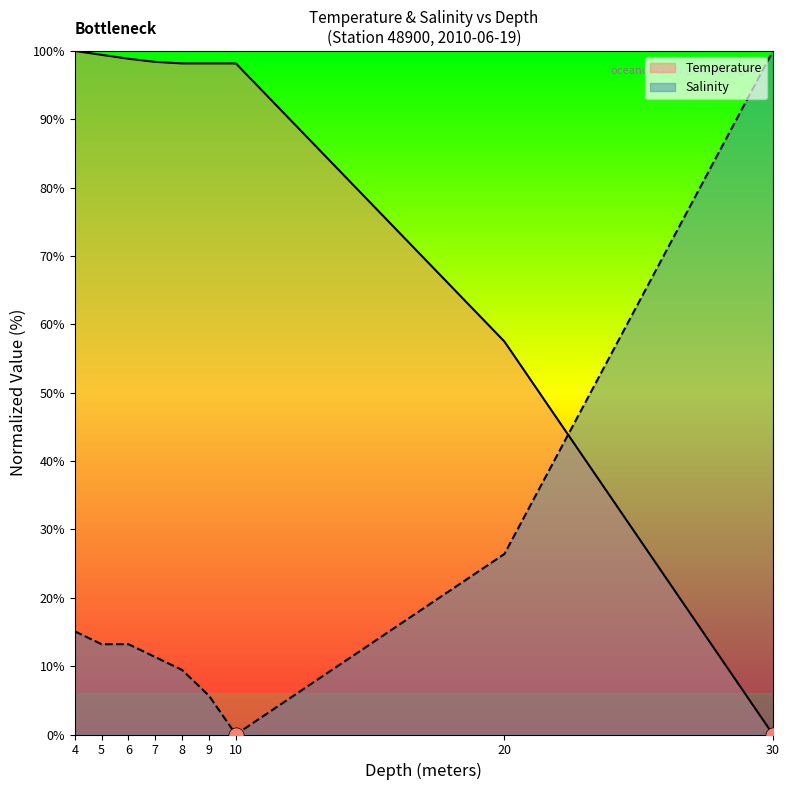

What is the total value across all series at 7?

109.7